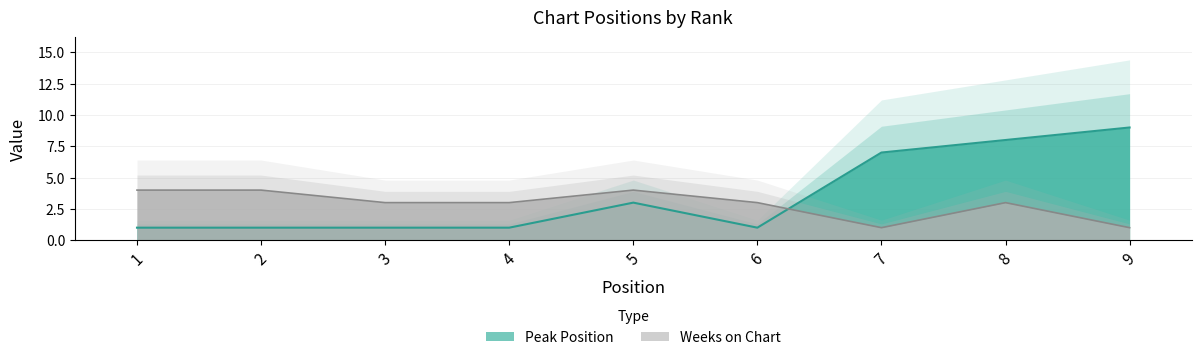

What is the sum of the Peak Position values at 8 and 7?

15